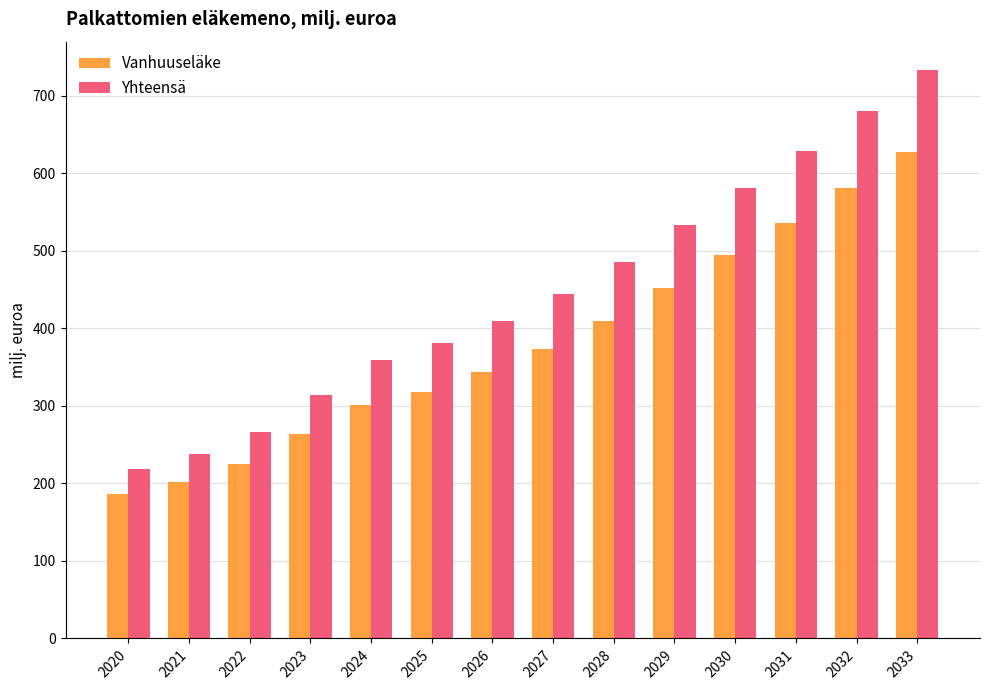

True or false: Vanhuuseläke has a value of 263.3 at 2023.

True